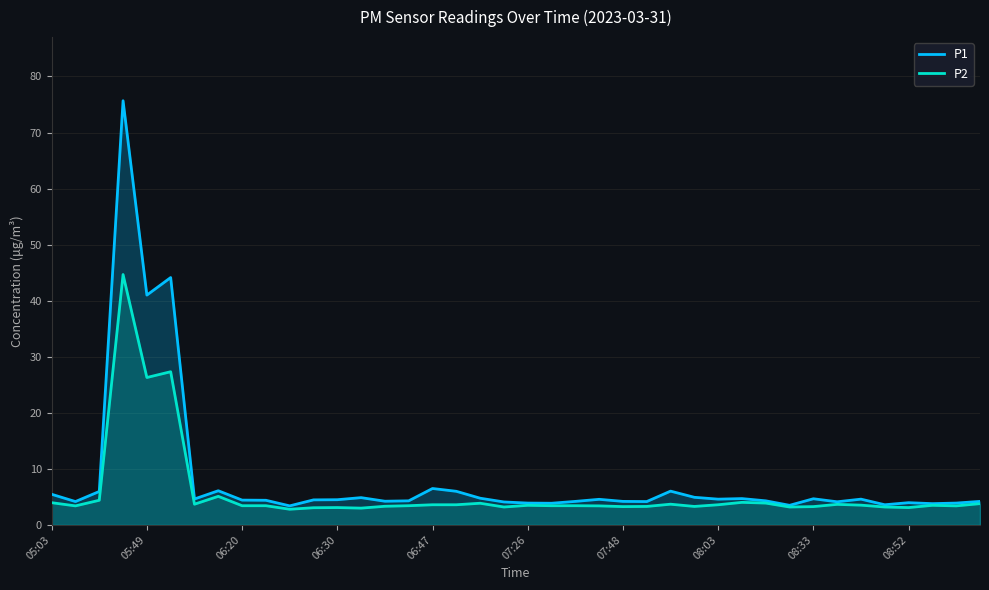

Rank the series by their maximum value, from highest to lowest.

P1, P2